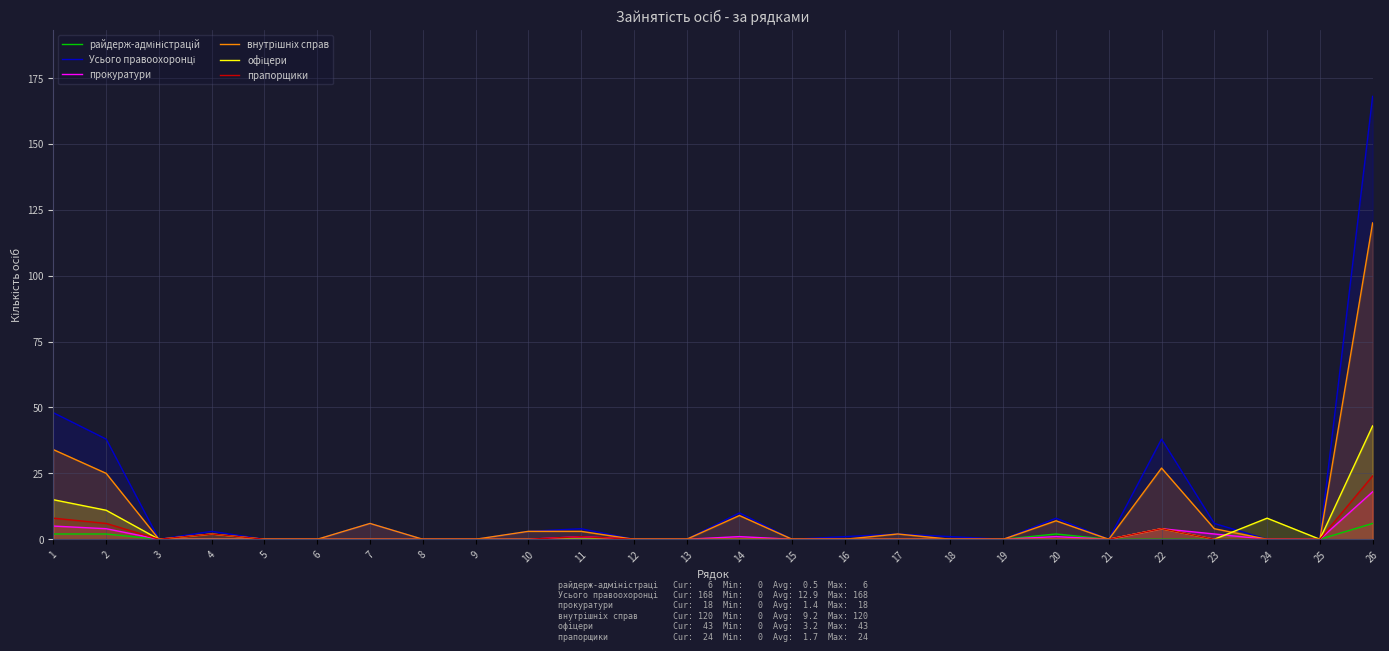

Reading left to right, list all the values displayed in this chart.

райдерж-адміністрацій: 2	2	0	0	0	0	0	0	0	0	0	0	0	0	0	0	0	0	0	2	0	0	0	0	0	6
Усього правоохоронці: 48	38	0	3	0	0	6	0	0	3	4	0	0	10	0	1	2	1	0	8	0	38	6	0	0	168
прокуратури: 5	4	0	0	0	0	0	0	0	0	1	0	0	1	0	0	0	0	0	1	0	4	2	0	0	18
внутрішніх справ: 34	25	0	0	0	0	6	0	0	3	3	0	0	9	0	0	2	0	0	7	0	27	4	0	0	120
офіцери: 15	11	0	2	0	0	0	0	0	0	0	0	0	0	0	0	0	0	0	0	0	4	0	8	0	43
прапорщики: 8	6	0	2	0	0	0	0	0	0	1	0	0	0	0	0	0	0	0	0	0	4	0	0	0	24